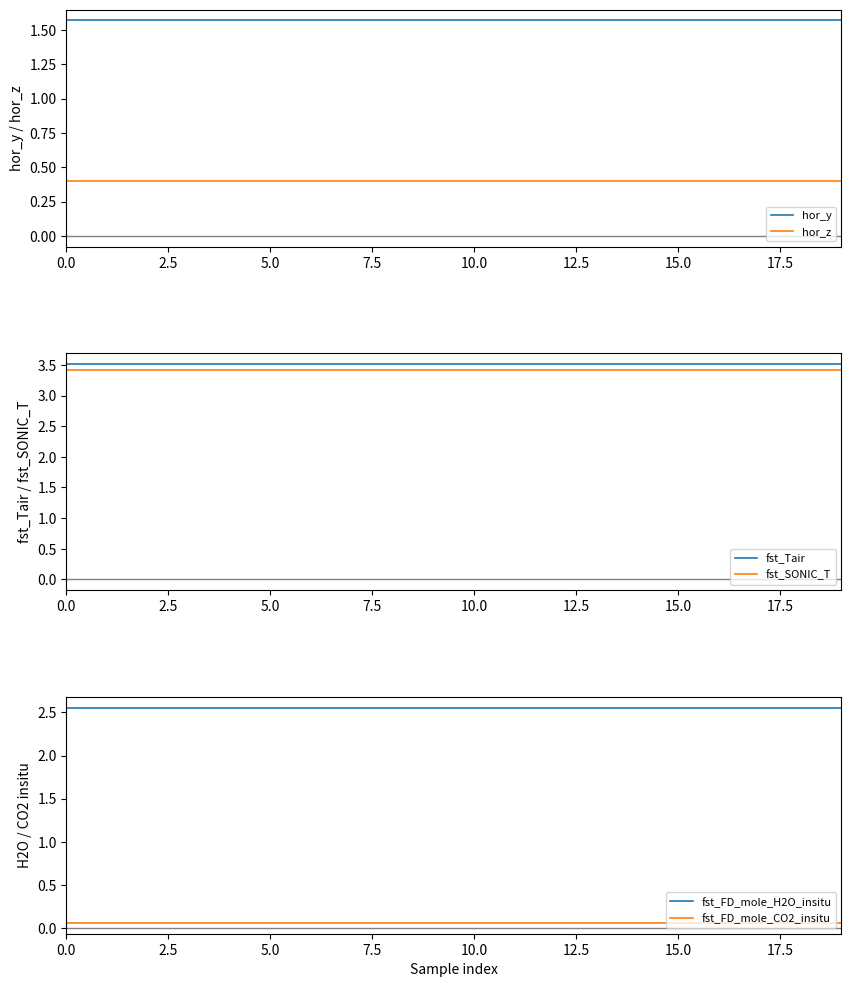

Does the chart have visible grid lines?

No